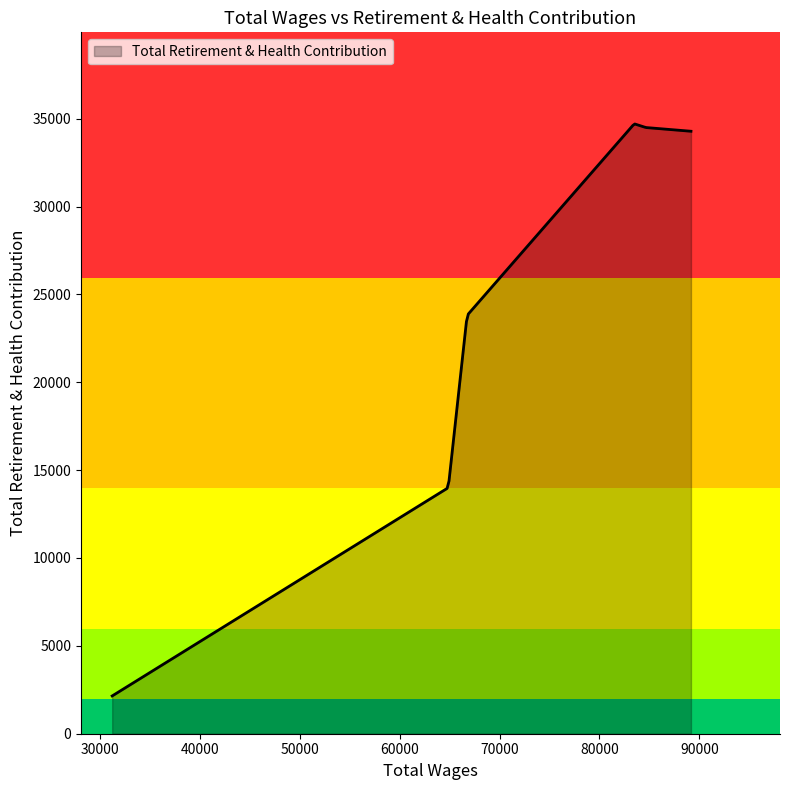

What is the smallest value displayed?

2150.0